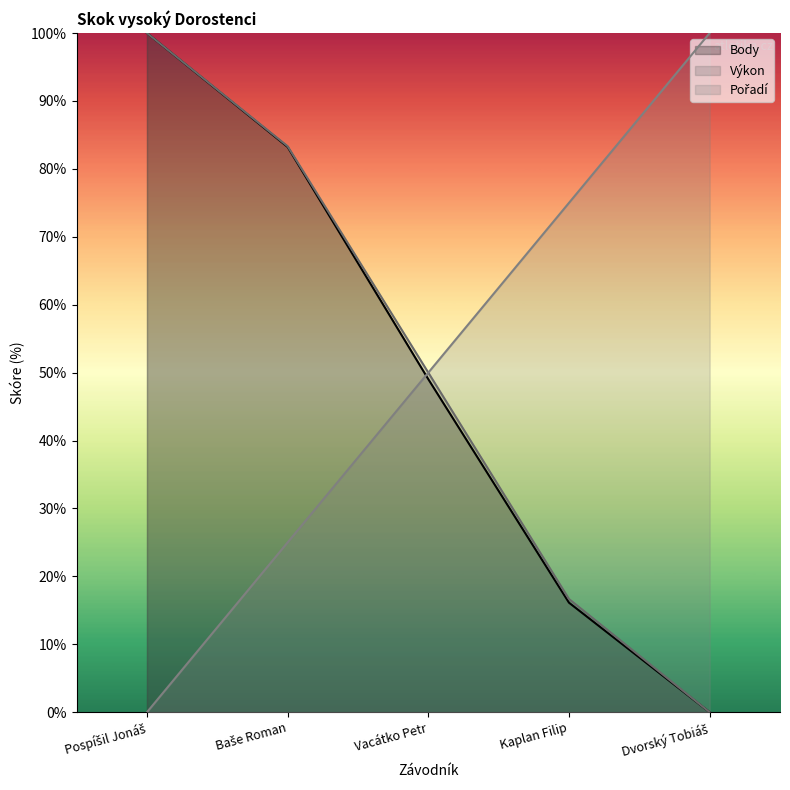

Count the Pořadí values in the range 25 to 75.

3